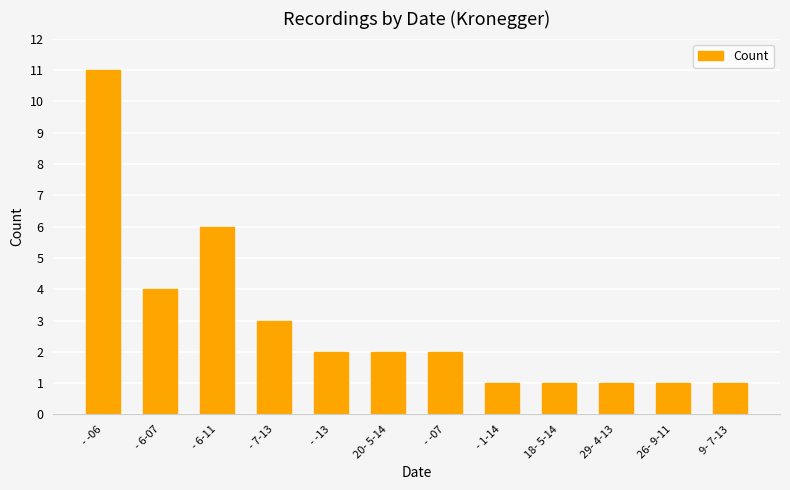

Reading left to right, list all the values displayed in this chart.

- -06=11	- 6-07=4	- 6-11=6	- 7-13=3	- -13=2	20- 5-14=2	- -07=2	- 1-14=1	18- 5-14=1	29- 4-13=1	26- 9-11=1	9- 7-13=1